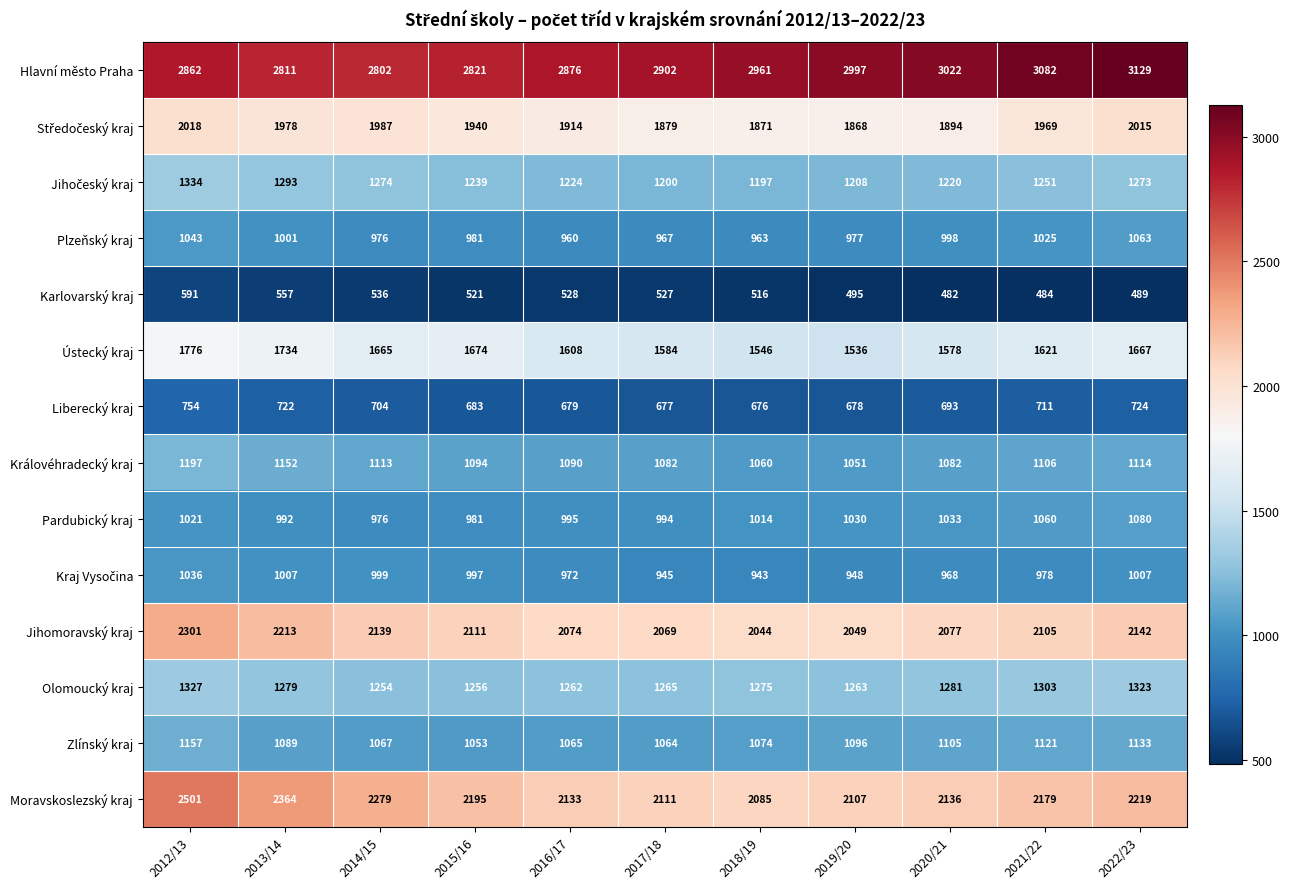

What is the difference between the highest and lowest values at 2022/23?

2640